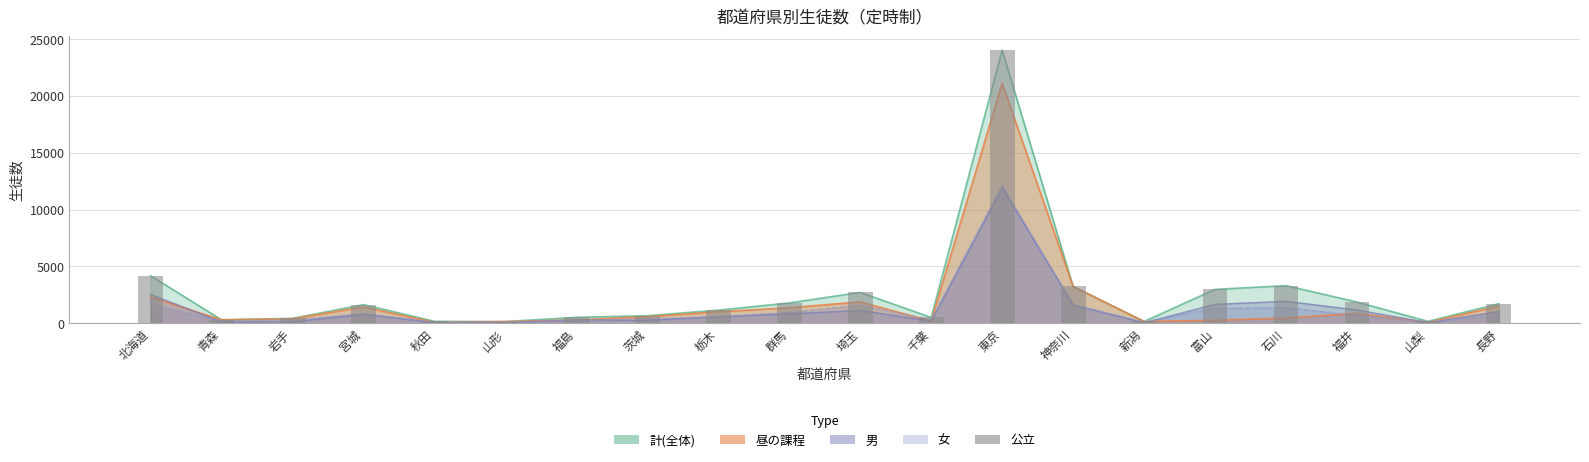

Approximately how many times larger is the value at 岩手 compared to 山形?

3.0